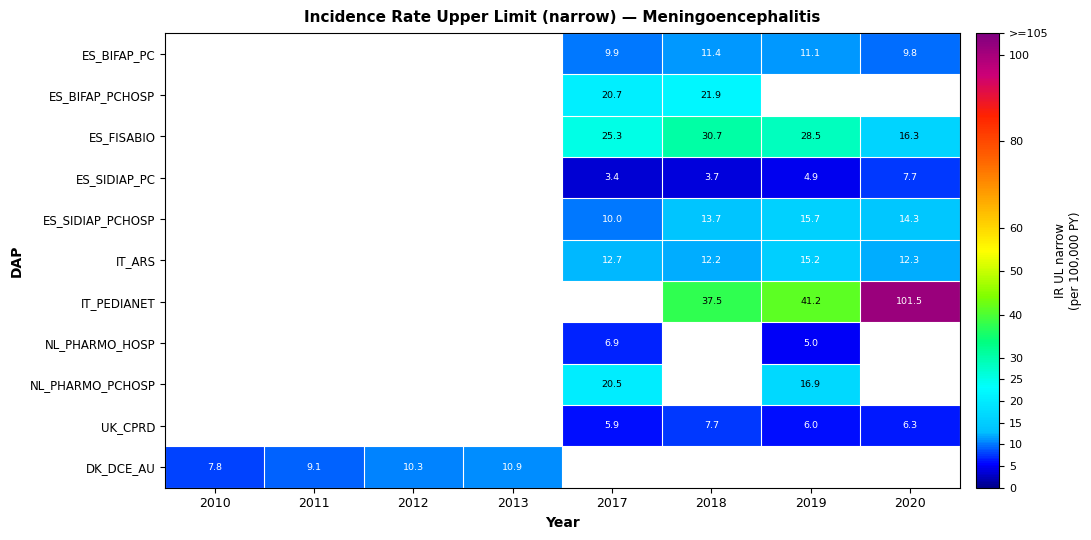

Which label corresponds to the smallest value in the chart?

2017